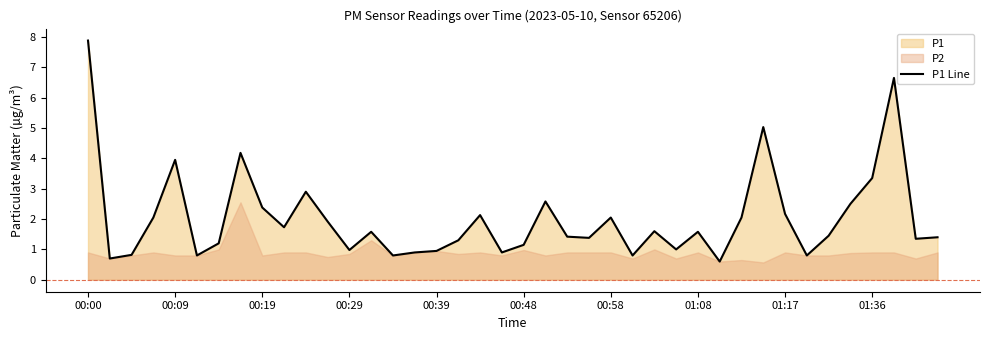

Which category has the highest value in the P1 Line series?

00:00